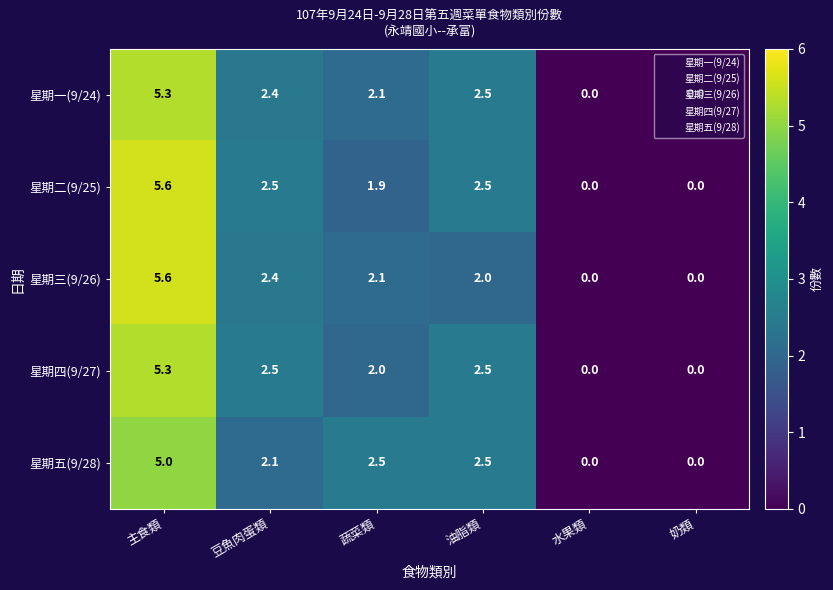

At which category does the chart reach its peak across all series?

主食類